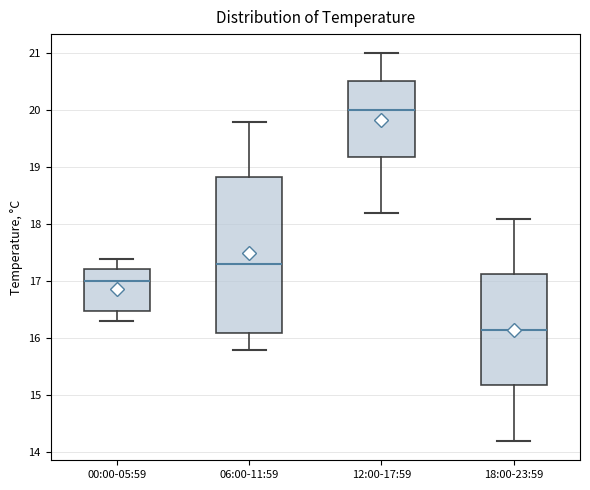

Reading left to right, transcribe this box plot: for each box, give where its median line is, the range the box spans, and where its two whiskers end, as read against the y-axis. The values are not printed on the chart, so give them approximately, as read against the axis.

00:00-05:59: median 17.0, box 16.5 to 17.2, whiskers 16.3 to 17.4
06:00-11:59: median 17.3, box 16.1 to 18.8, whiskers 15.8 to 19.8
12:00-17:59: median 20.0, box 19.2 to 20.5, whiskers 18.2 to 21.0
18:00-23:59: median 16.2, box 15.2 to 17.1, whiskers 14.2 to 18.1